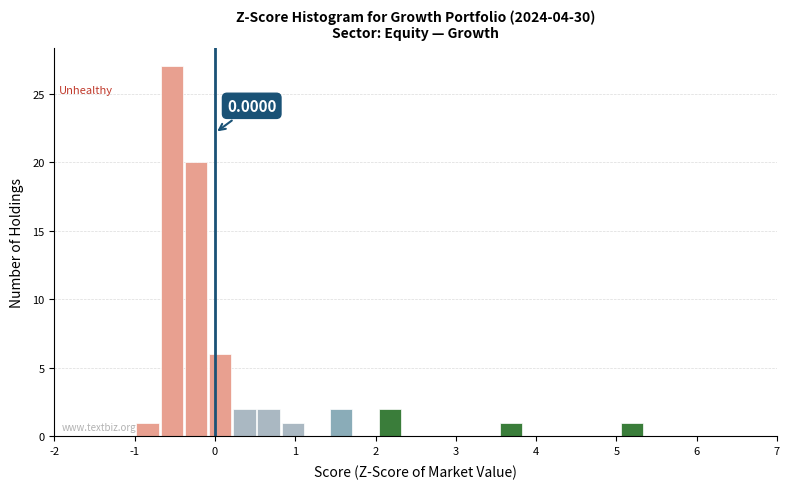

Around what value on the x-axis is the tallest bar? Give the approximate position of its centre, as read against the axis.

-0.5